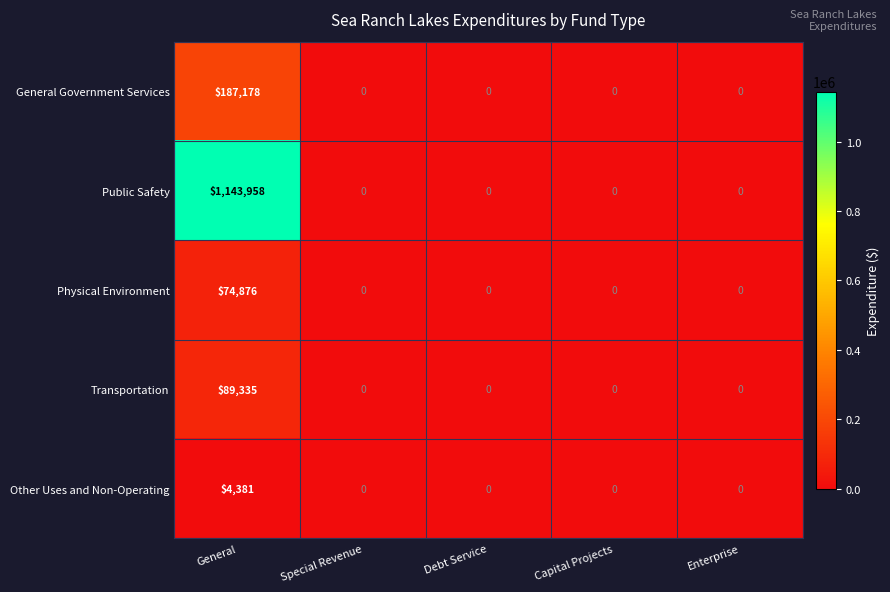

The value of General Government Services at Debt Service is 61826. True or false?

False